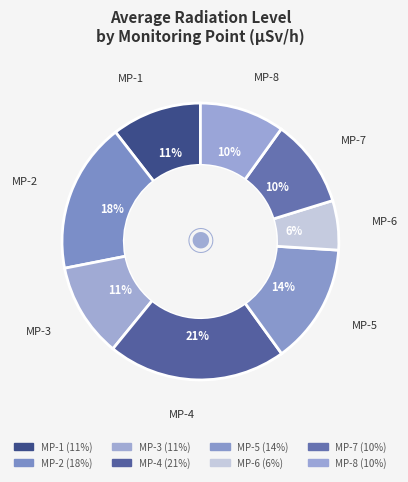

Which slice is the smallest?

MP-6